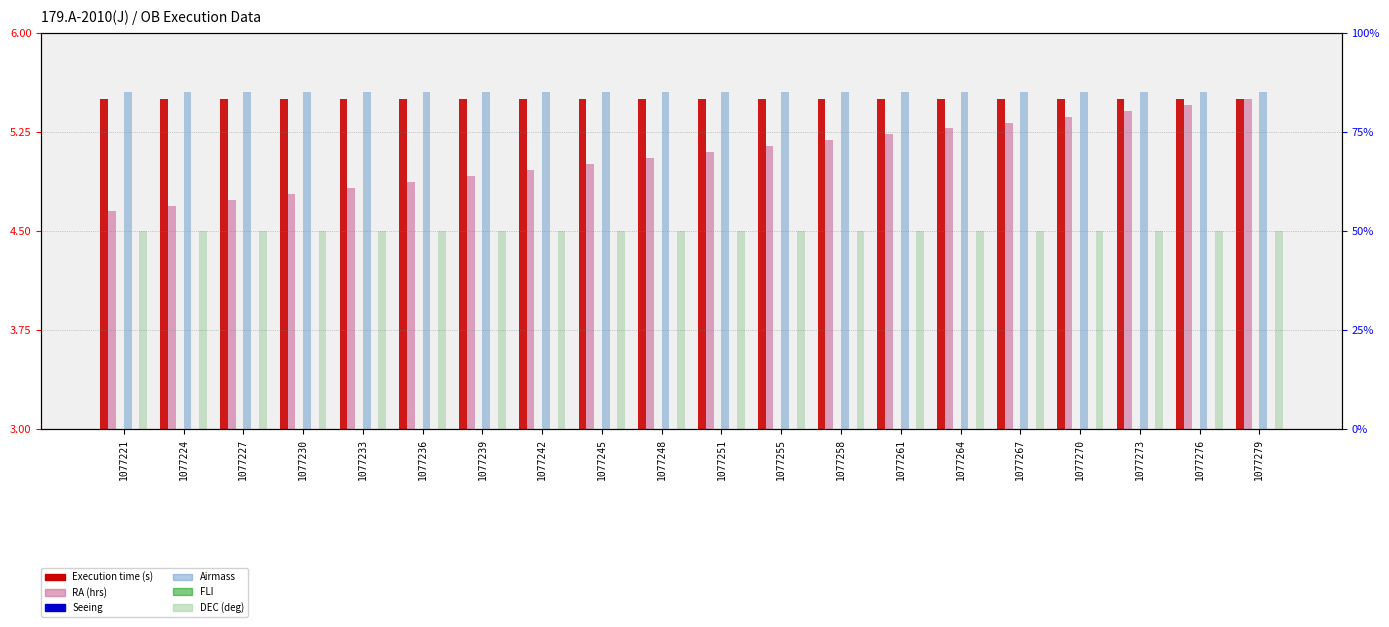

What is the total value across all series at 1077276?

103.1